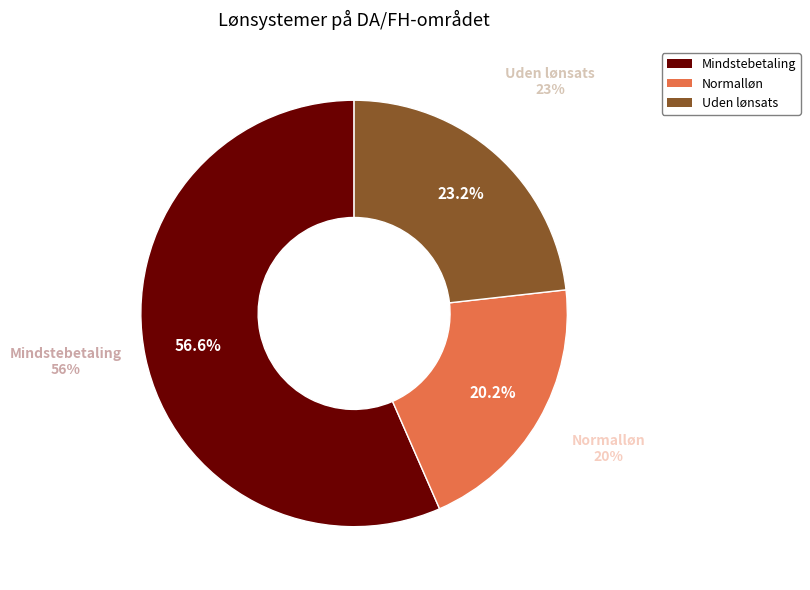

The 2017 slice represents 15% of the pie. True or false?

False